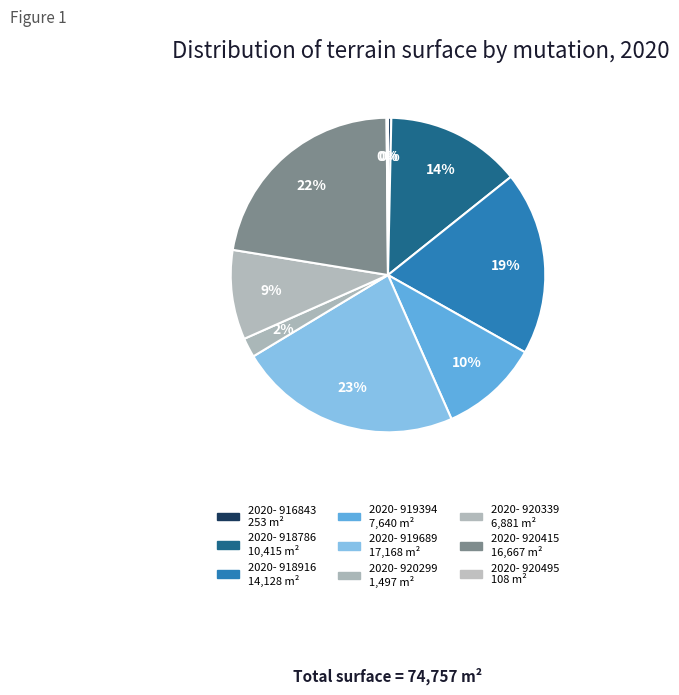

Which category has the smallest portion of the pie?

2020-920495